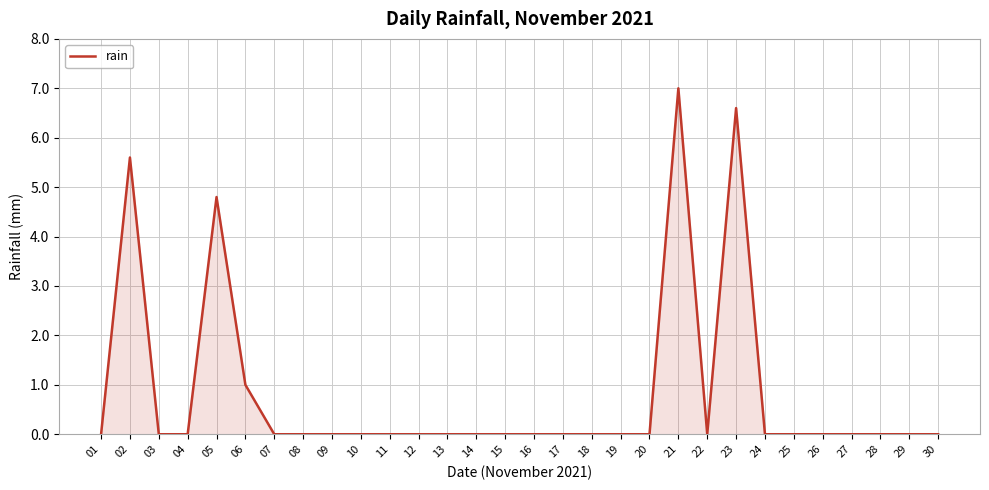

At which category does the chart reach its peak across all series?

21